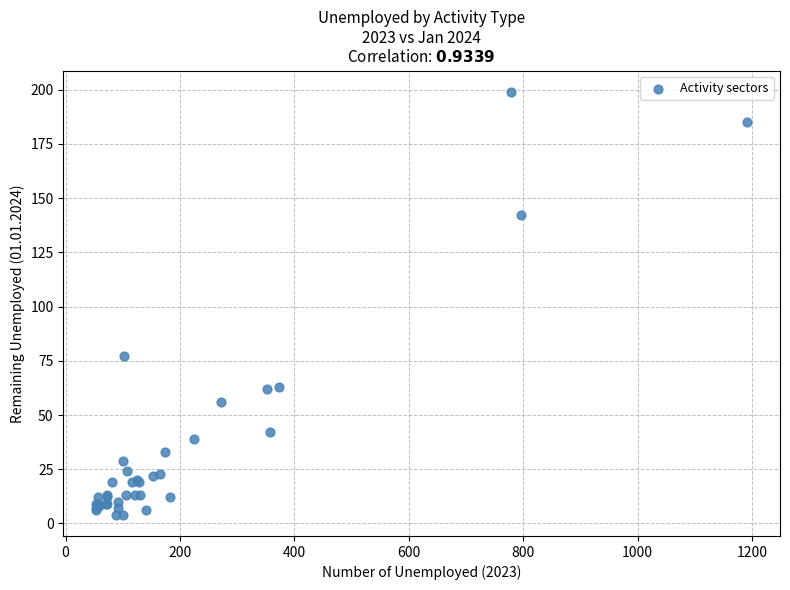

What Y value in the scatter plot is closest to 101?

77